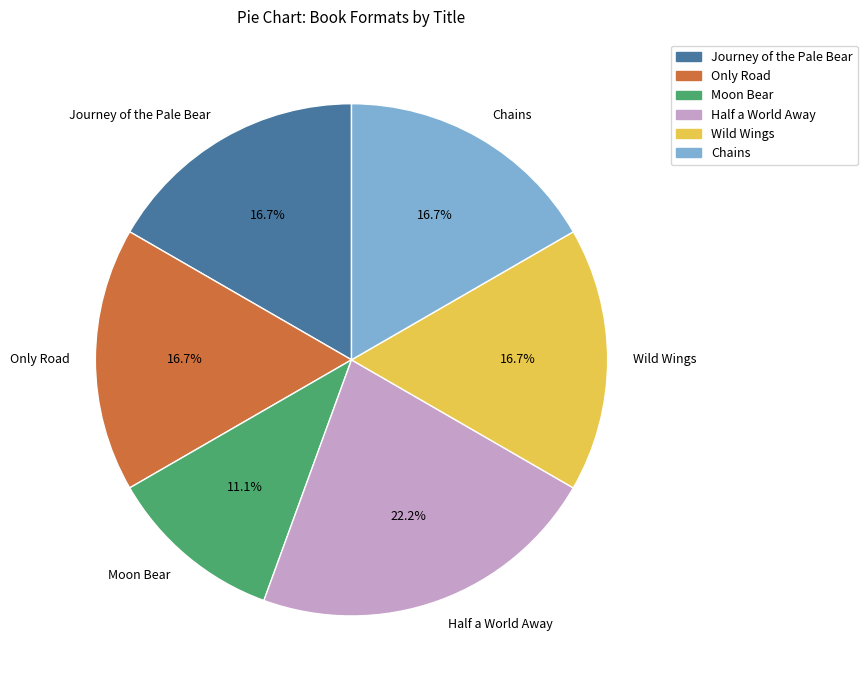

Which slice is the smallest?

Moon Bear